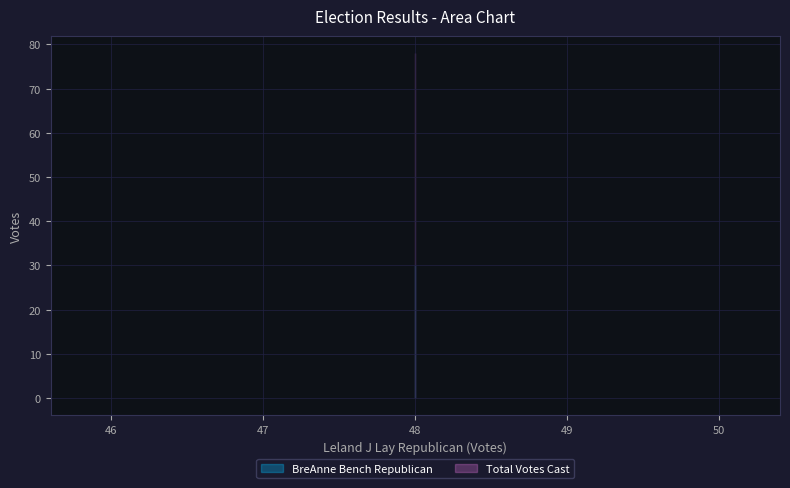

Rank the series by their maximum value, from highest to lowest.

Total Votes Cast, BreAnne Bench Republican